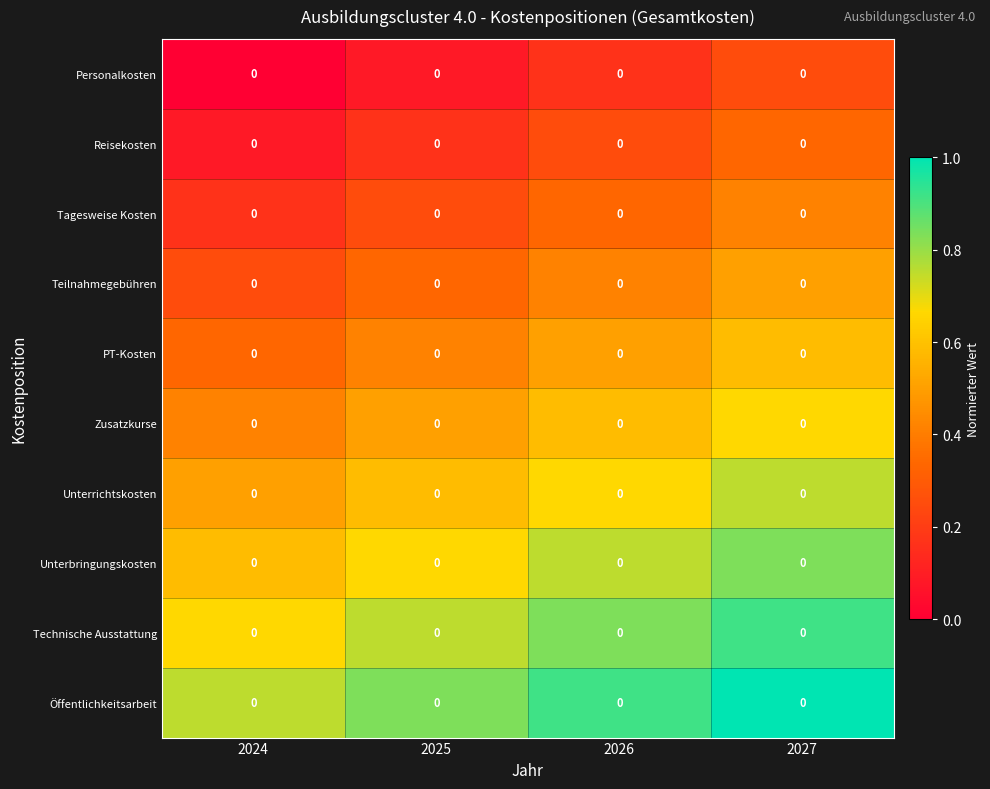

Is it true that Teilnahmegebühren equals 0.3 at 2025?

True